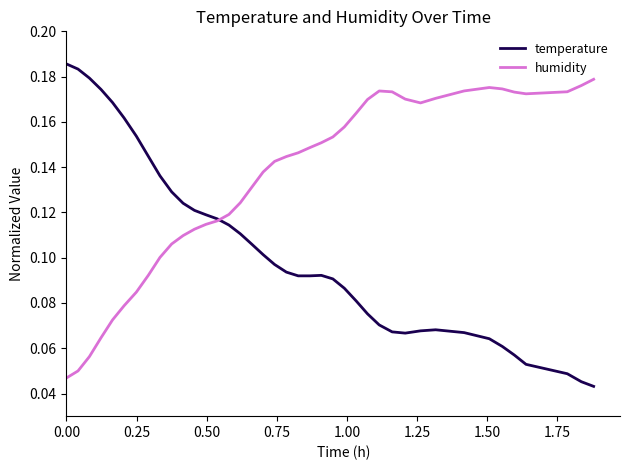

Rank the series by their average value, from lowest to highest.

temperature, humidity